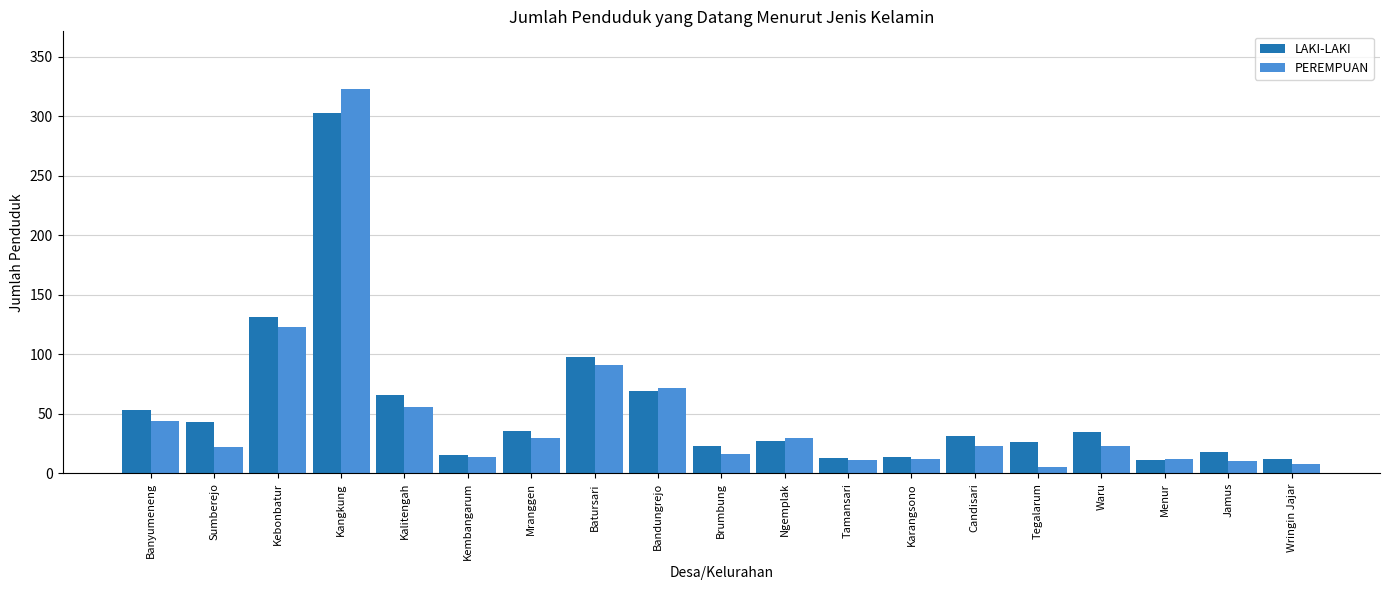

Which series has the largest range (max minus min)?

PEREMPUAN